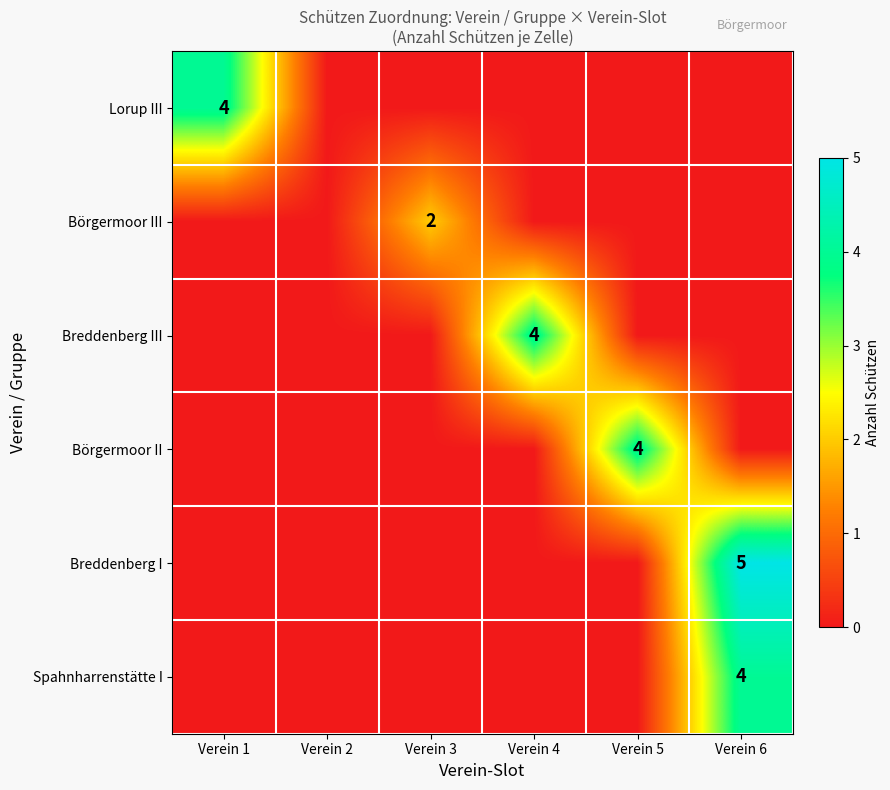

True or false: Lorup III has a value of 2 at Verein 1.

False